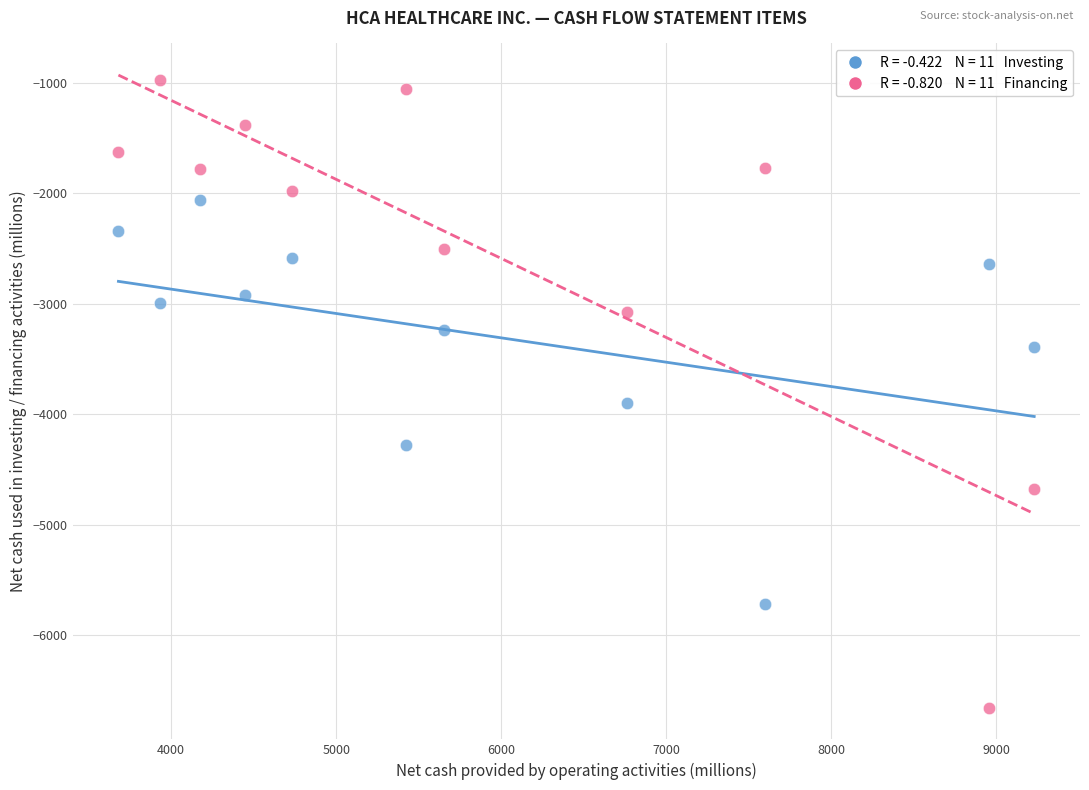

Across all series, what Y value is closest to -3815?

-3901